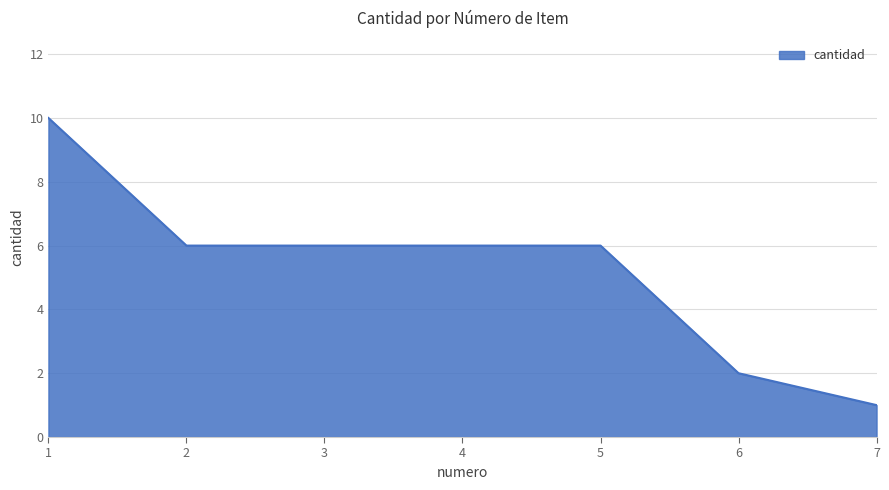

Between 7 and 4, which is larger?

4